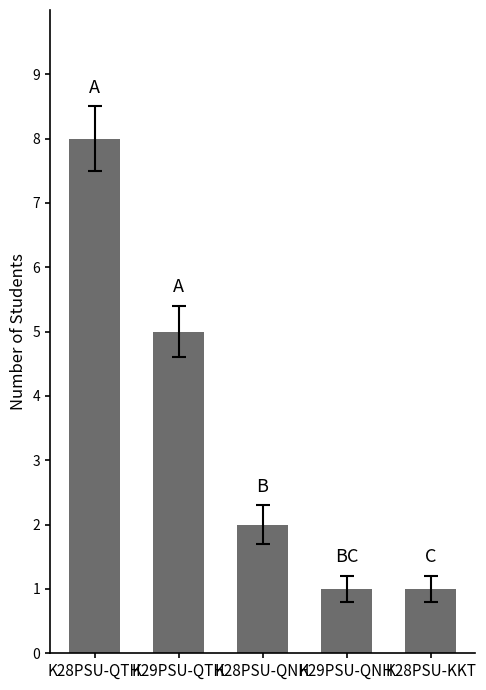

What is the label of the 2nd bar from the right?

K29PSU-QNH